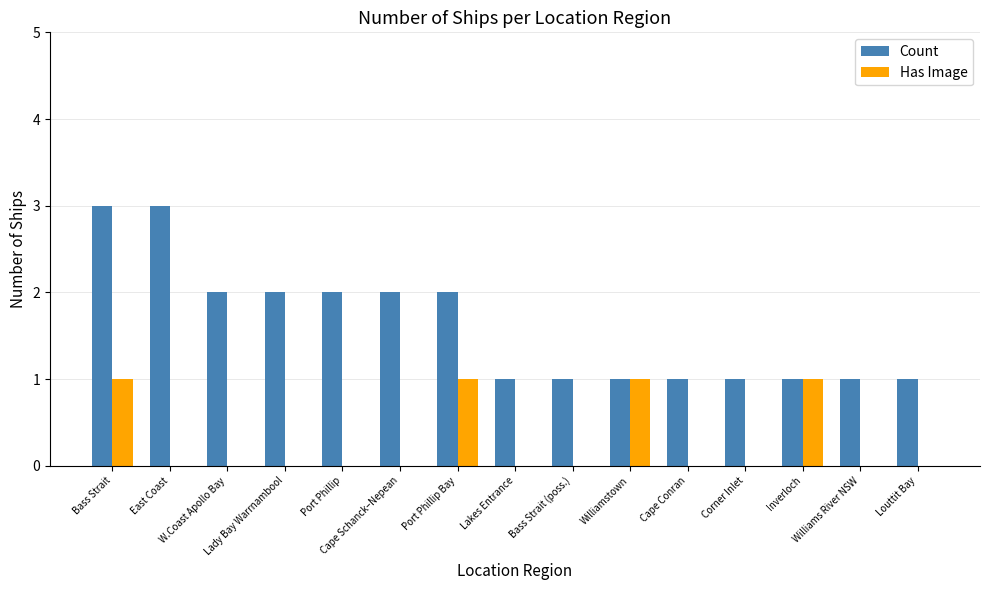

Does the chart contain stacked bars?

No